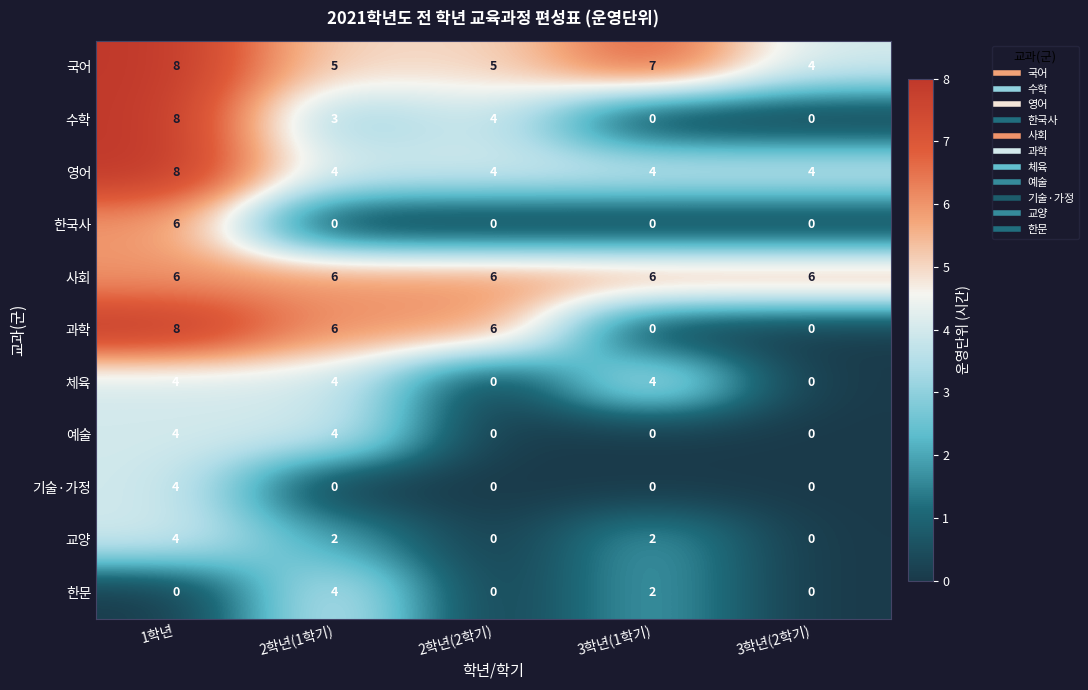

Between 2학년(1학기) and 3학년(2학기), which series saw the biggest shift?

과학